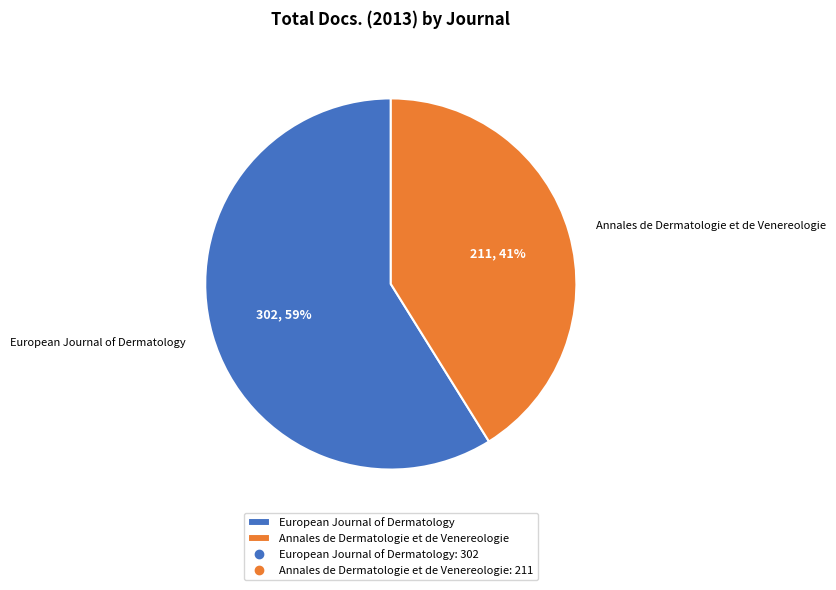

Which slice is the largest?

European Journal of Dermatology